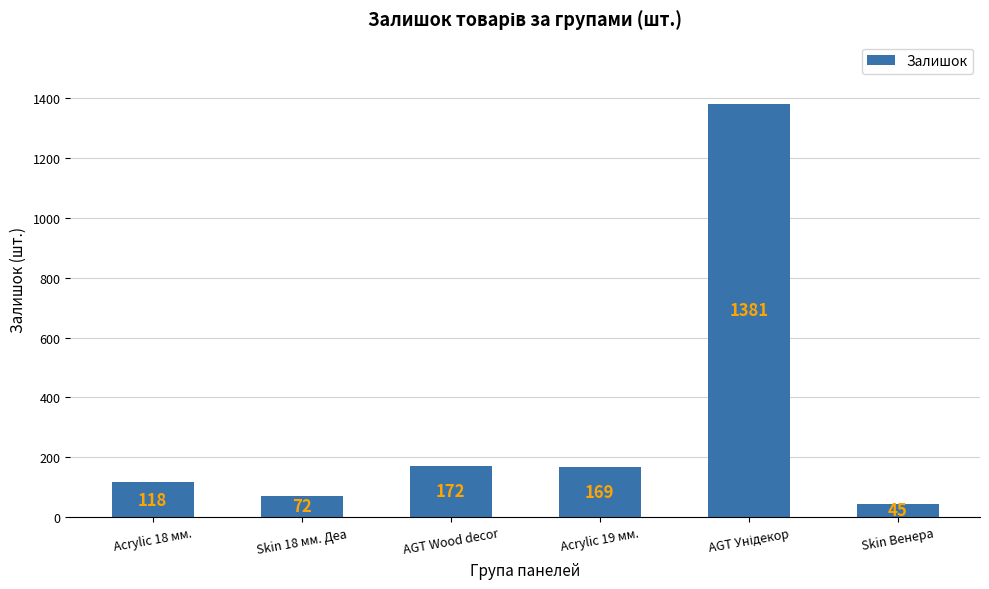

How many series are shown in this chart?

1